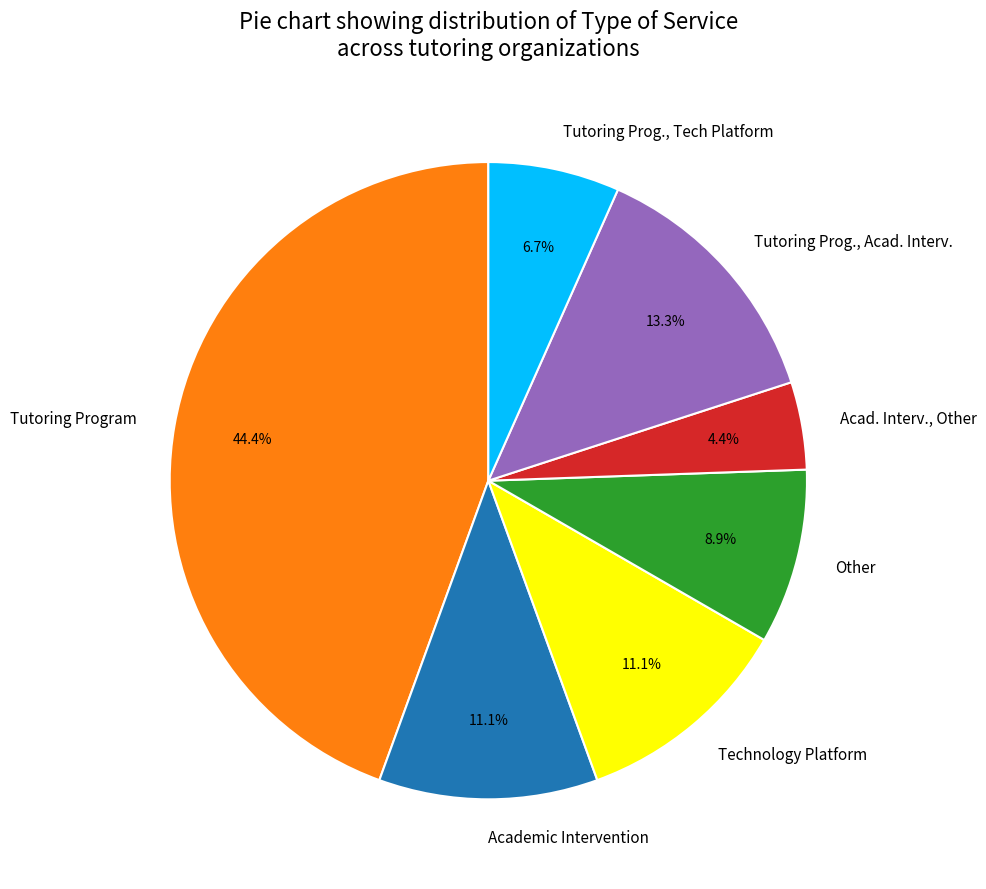

What percentage do Other and Tutoring Prog., Tech Platform together represent?

15.6%